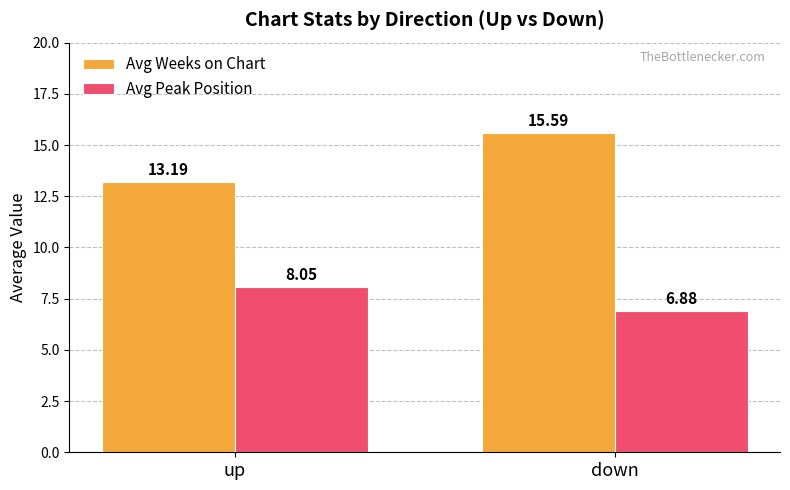

Is it true that Avg Weeks on Chart equals 15.6 at down?

True